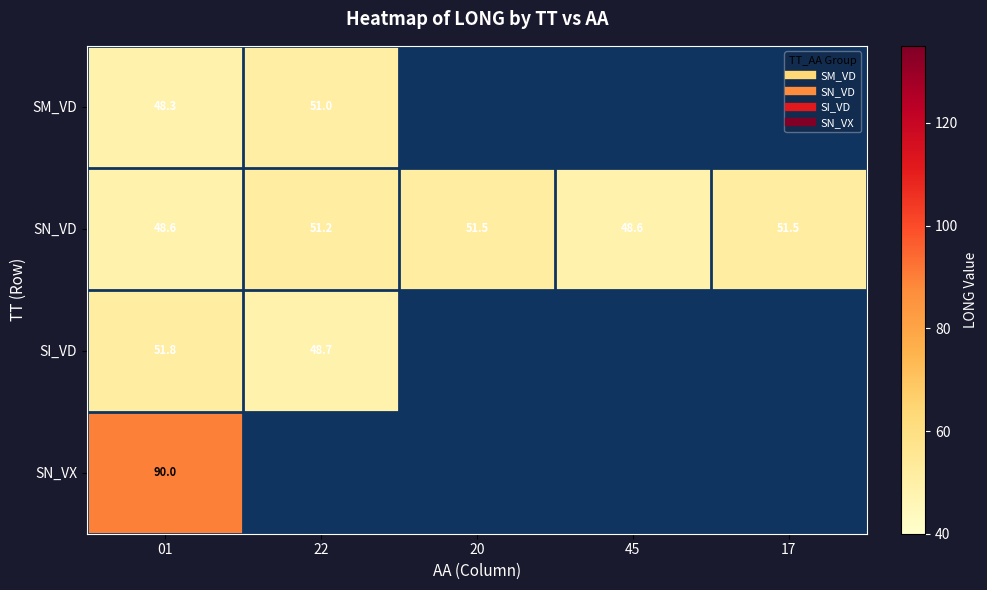

Between 17 and 22, which is larger?

22